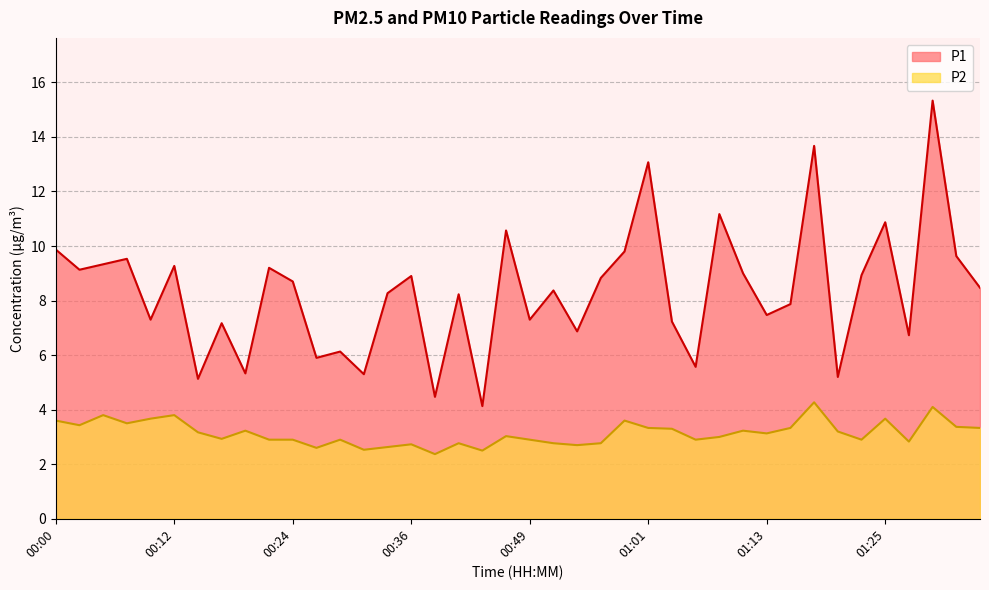

List the series in order of their overall mean, lowest first.

P2, P1